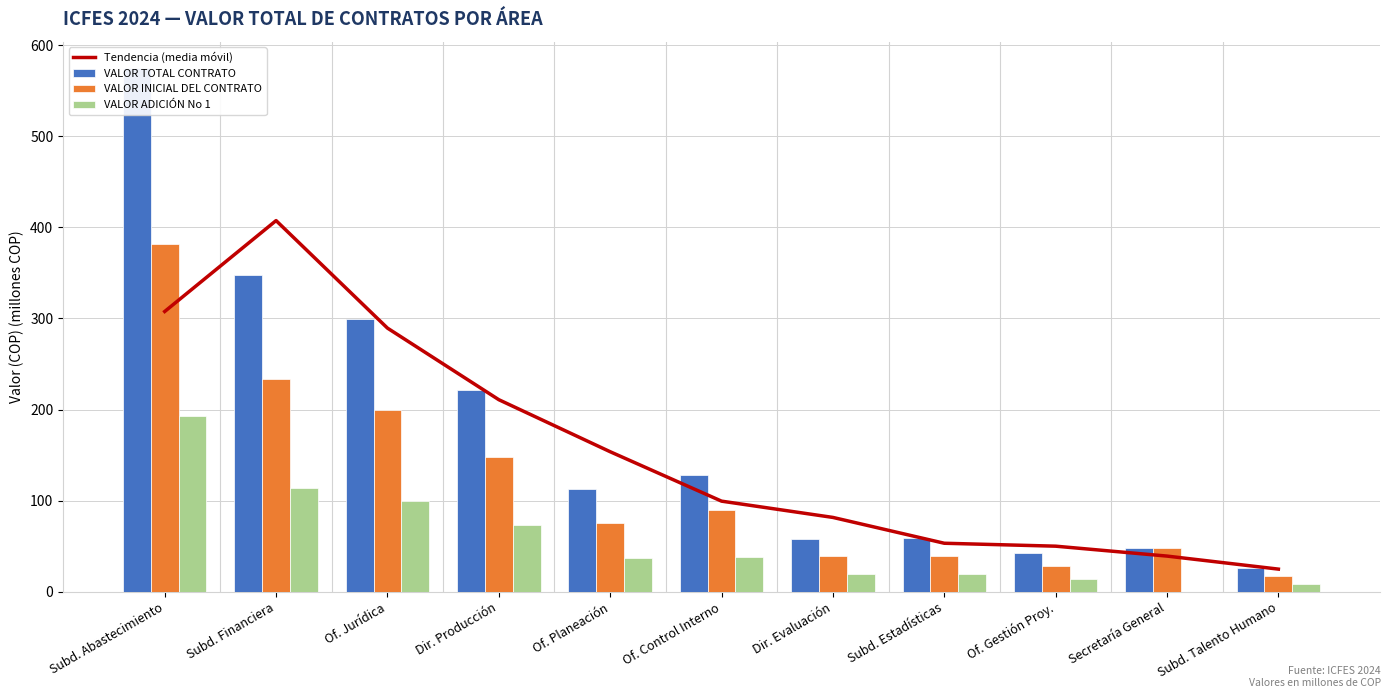

What is the label of the 5th bar from the right?

Dir. Evaluación